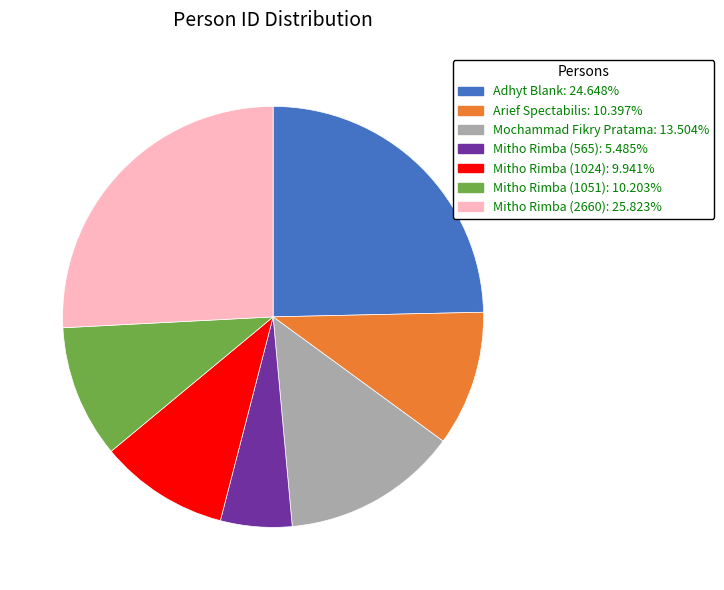

True or false: Mitho Rimba (2660) accounts for 40% of the total.

False